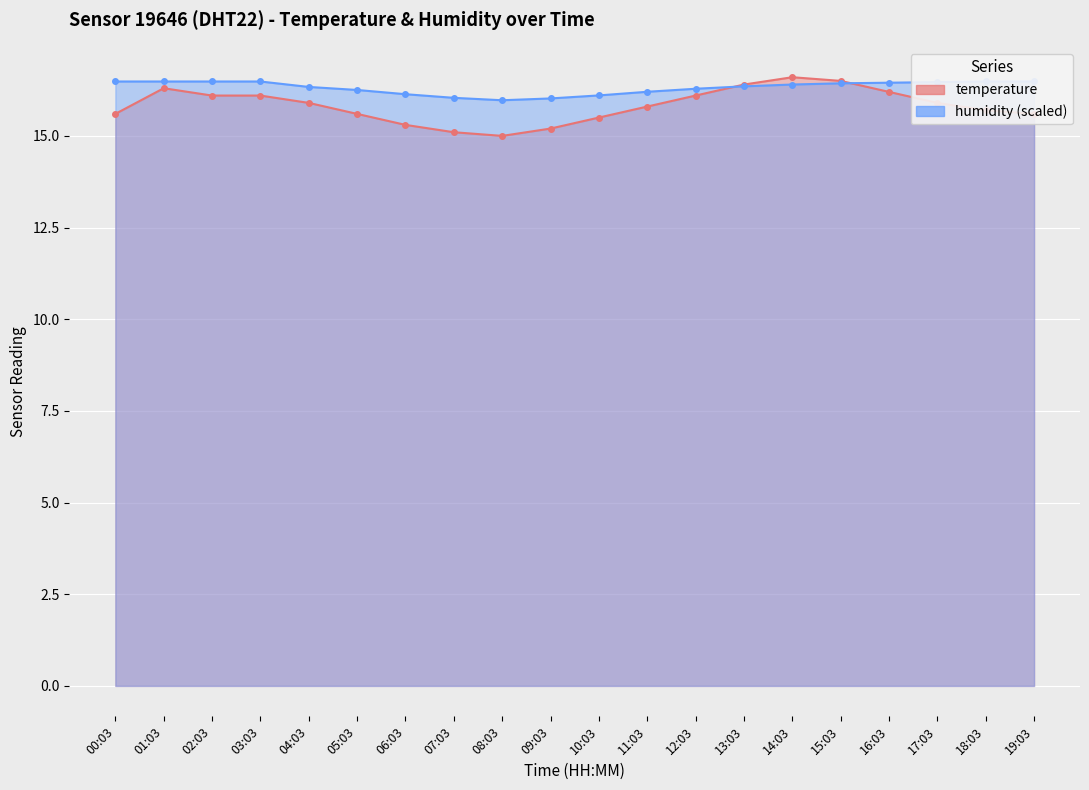

At which category does the chart reach its minimum across all series?

08:03